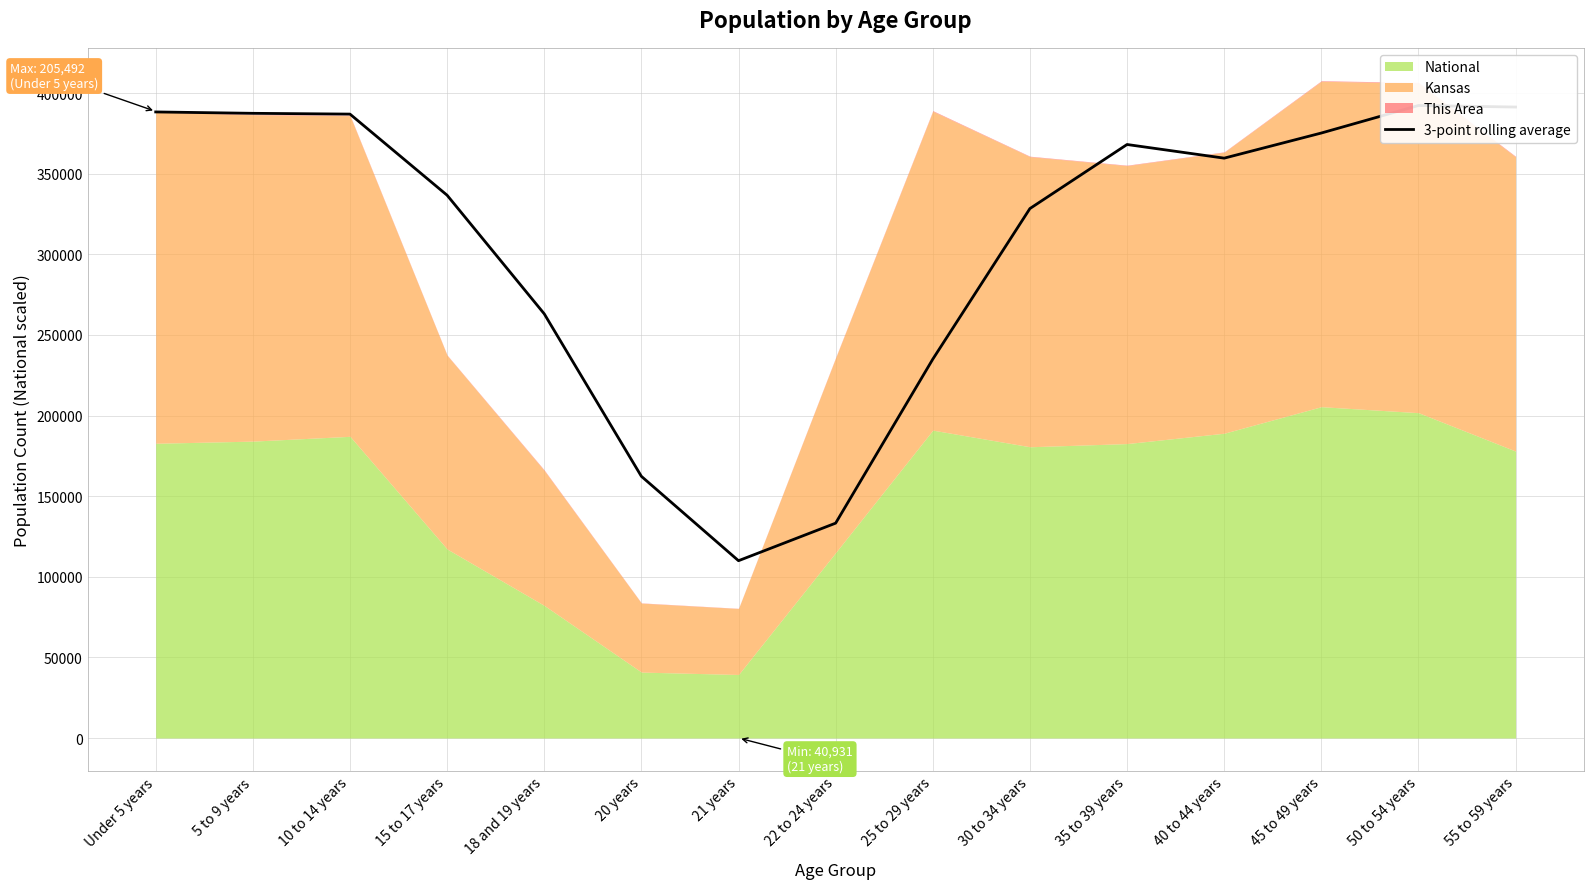

What position from the left is 18 and 19 years?

5